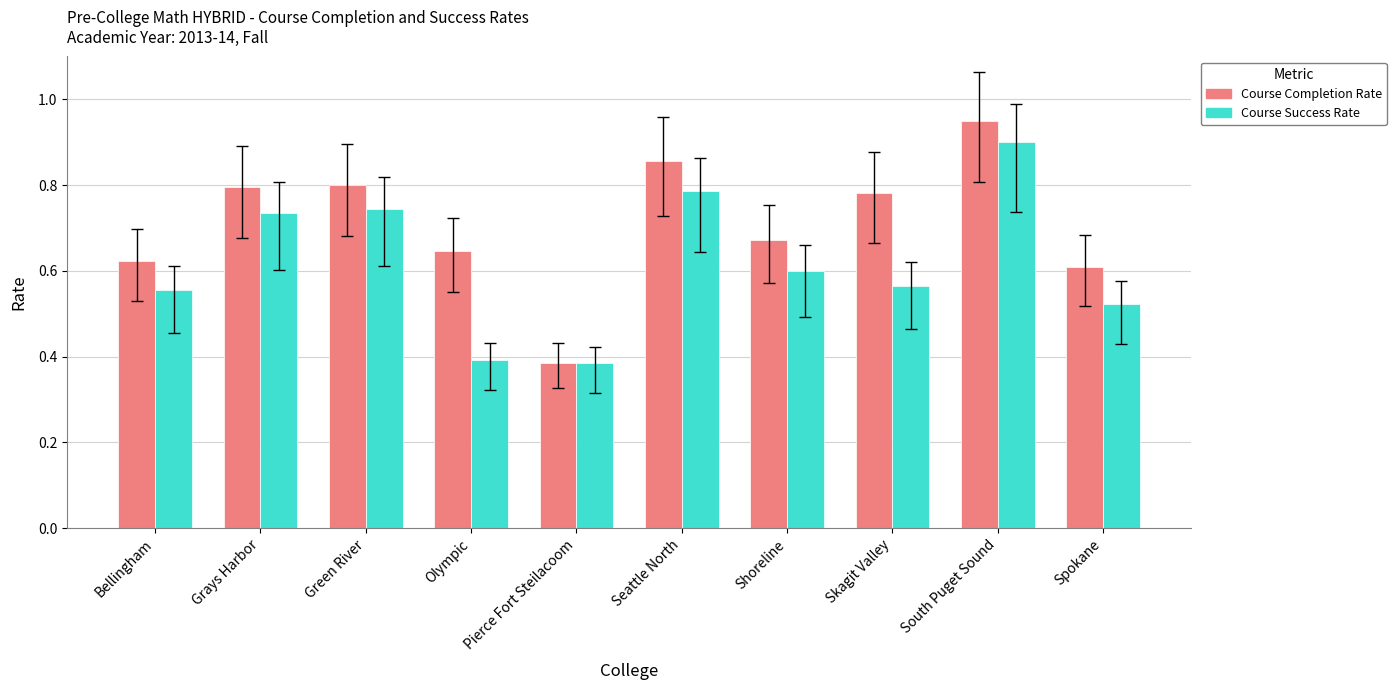

What is the total value across all series at Green River?

1.5